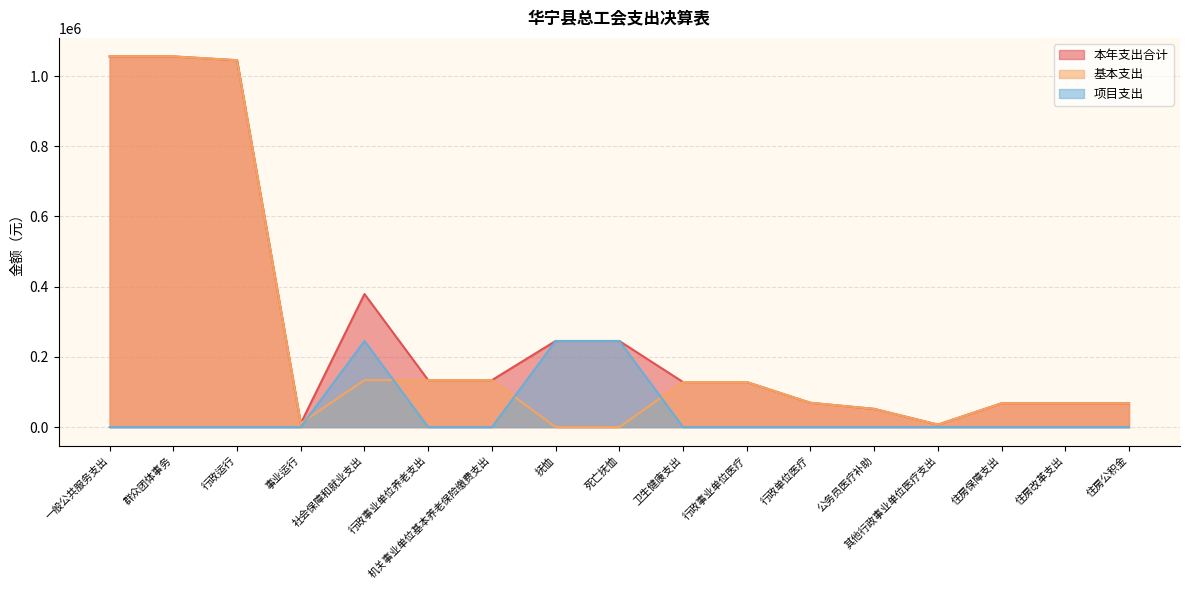

Rank the series by their average value, from lowest to highest.

项目支出, 基本支出, 本年支出合计